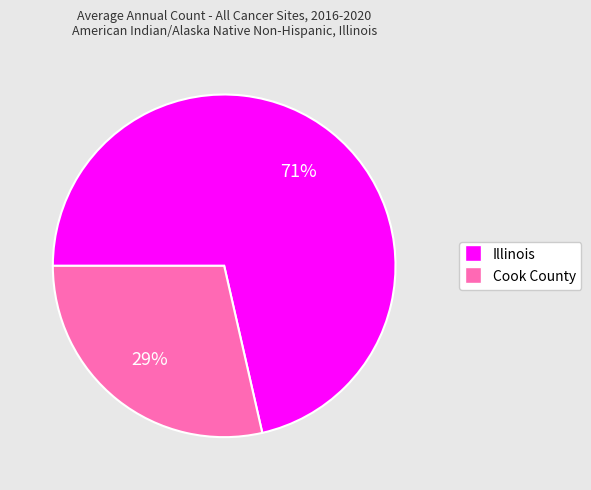

Which category has the biggest portion of the pie?

Illinois